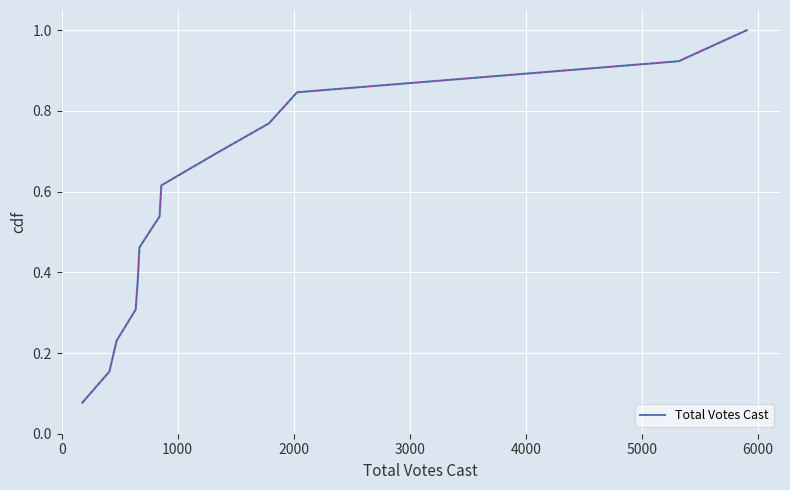

How many lines are shown in the chart?

1